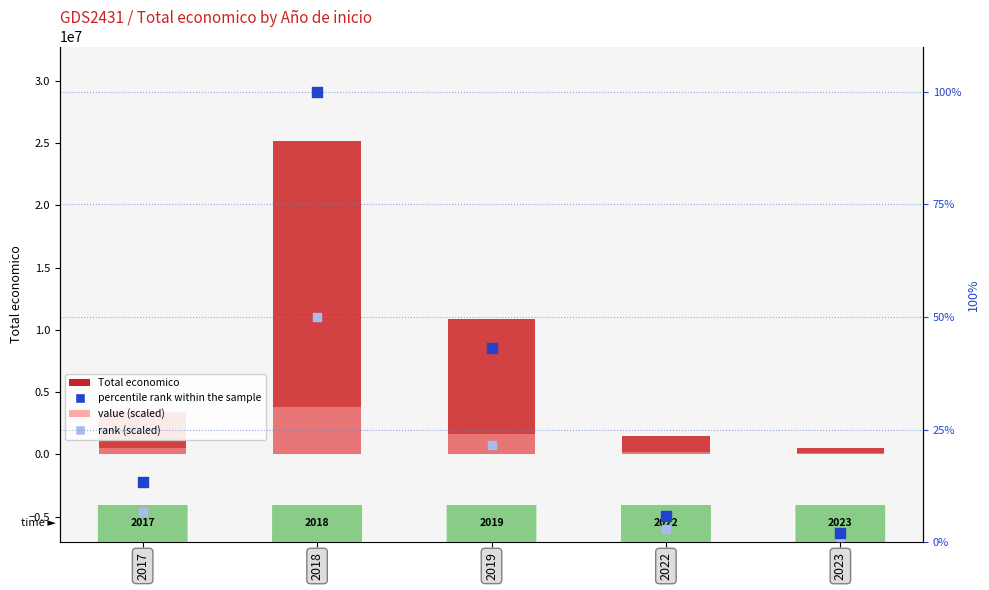

Is the value of rank (scaled) at 2022 greater than the value of percentile rank within the sample at 2017?

No